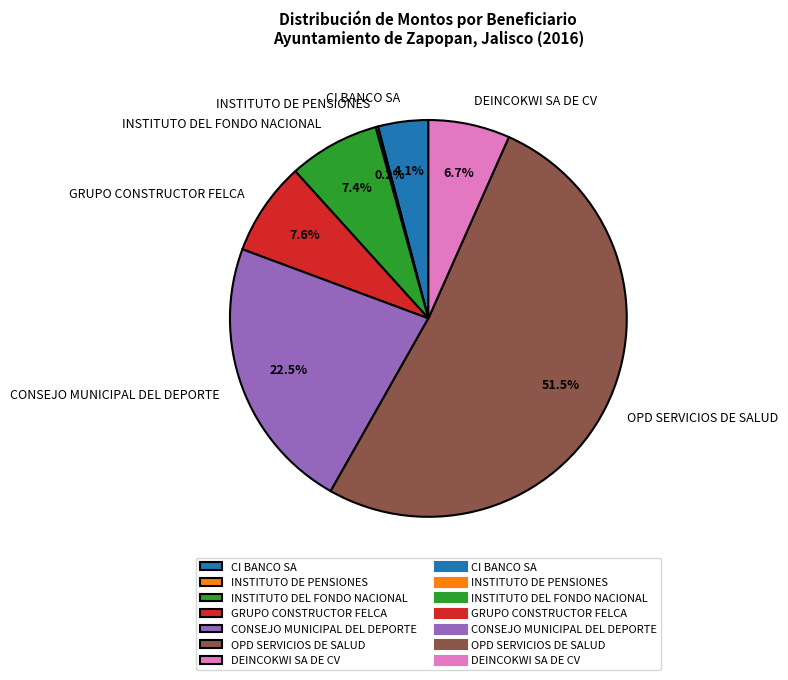

Combined, do INSTITUTO DEL FONDO NACIONAL and OPD SERVICIOS DE SALUD account for over 50%?

Yes